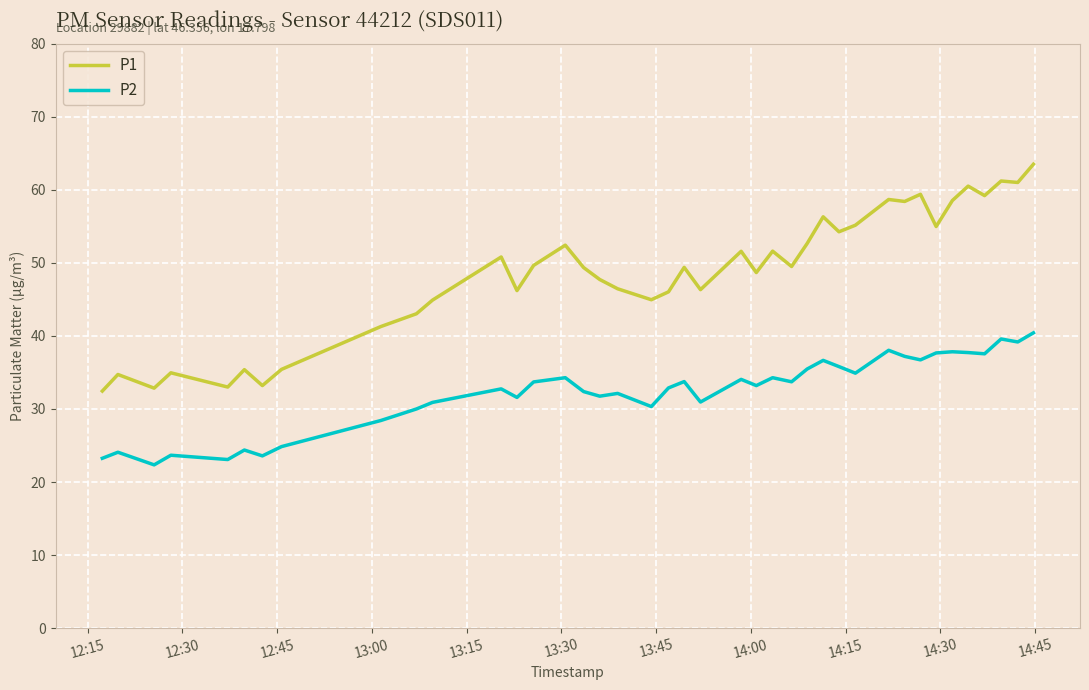

List the series in order of their peak value, highest first.

P1, P2